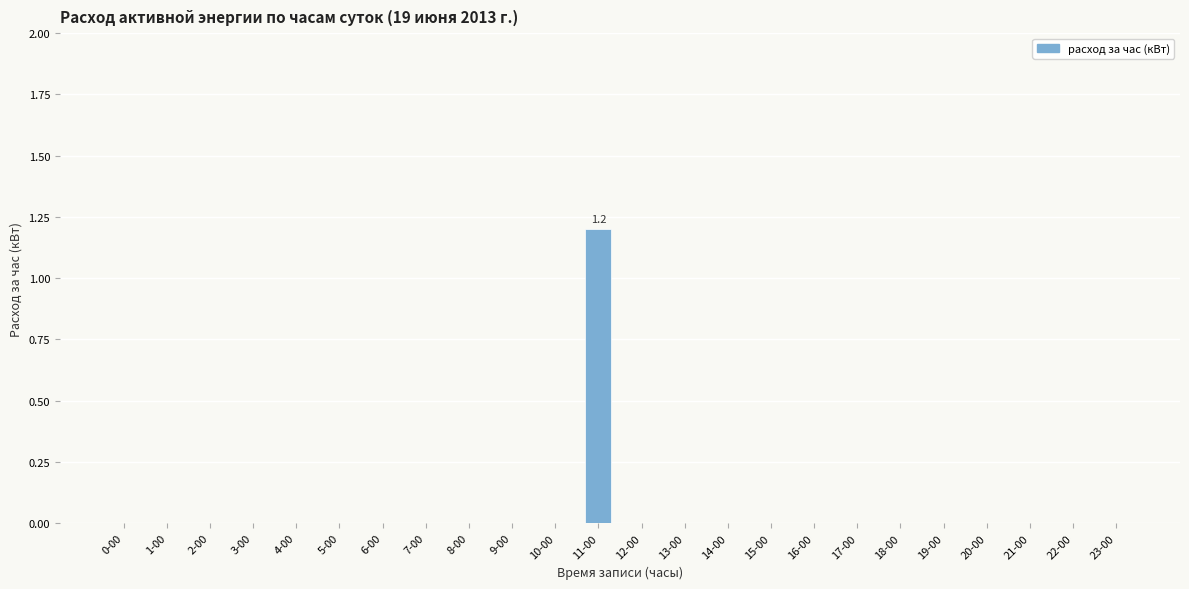

The value at 11-00 is 1.2. True or false?

True